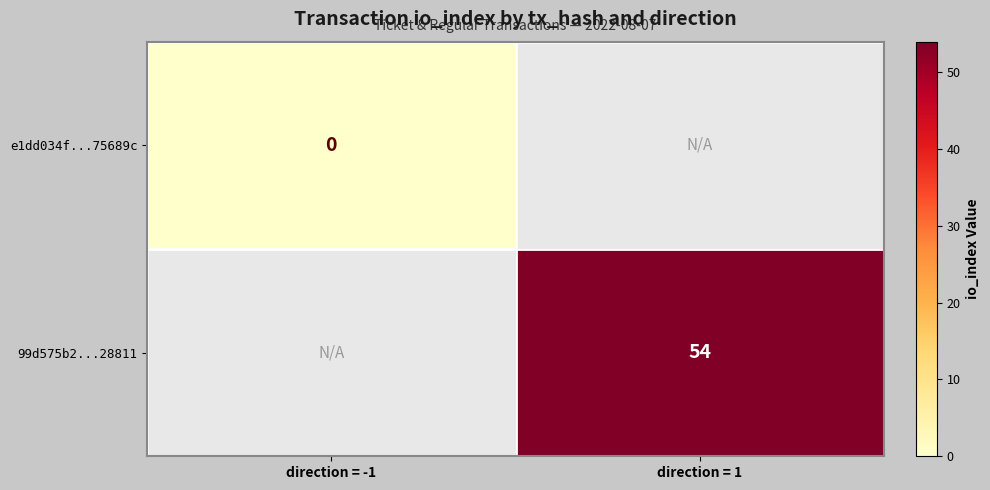

List the series in order of their overall mean, lowest first.

e1dd034f...75689c, 99d575b2...28811